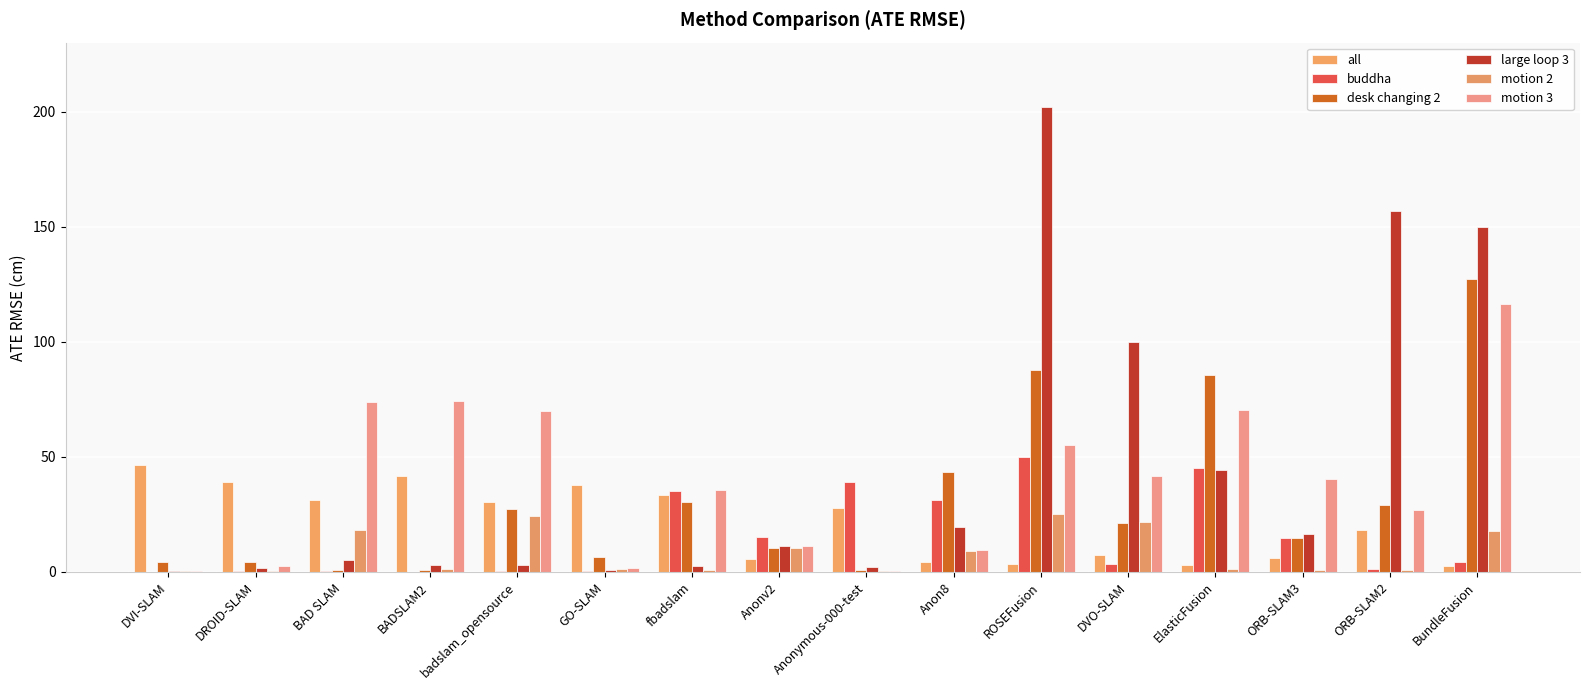

True or false: motion 3 has a value of 41.7 at DVO-SLAM.

True